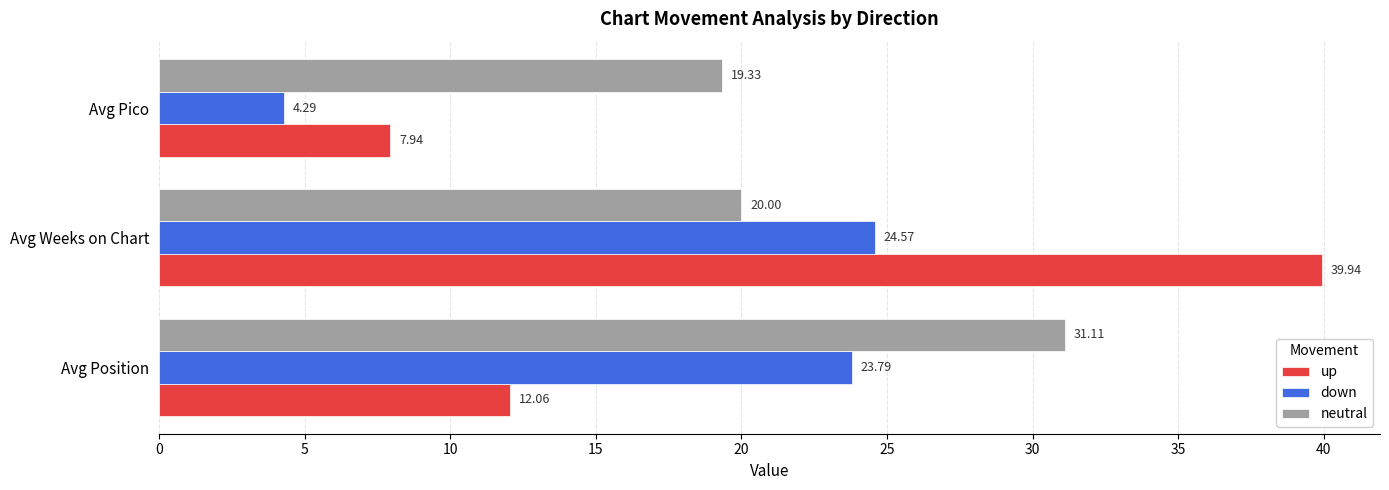

What is the spread (max minus min) of values at Avg Position?

19.0